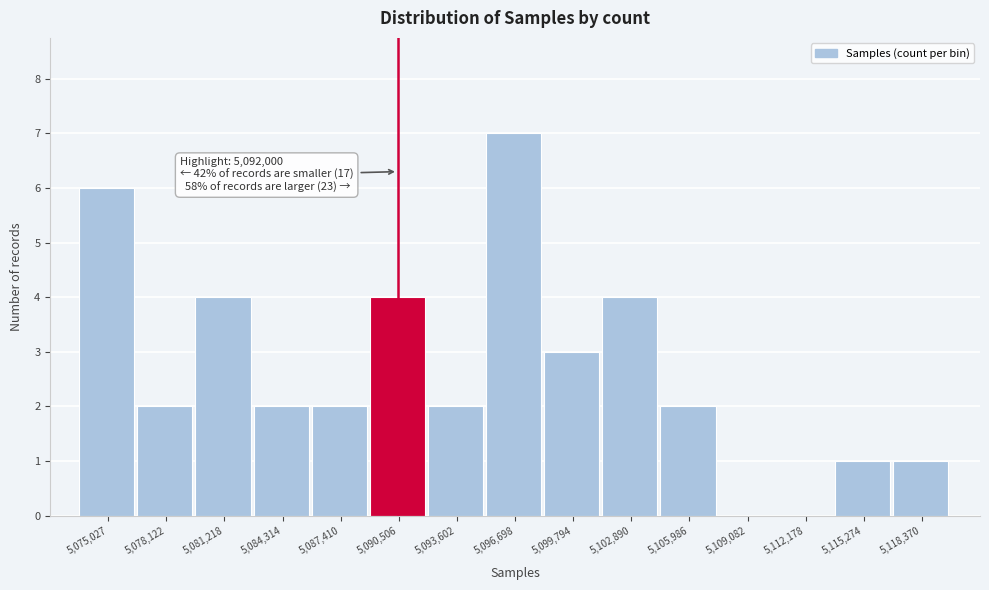

Reading left to right, what are all the values shown in this chart?

5,075,027=6	5,078,122=2	5,081,218=4	5,084,314=2	5,087,410=2	5,090,506=4	5,093,602=2	5,096,698=7	5,099,794=3	5,102,890=4	5,105,986=2	5,109,082=0	5,112,178=0	5,115,274=1	5,118,370=1